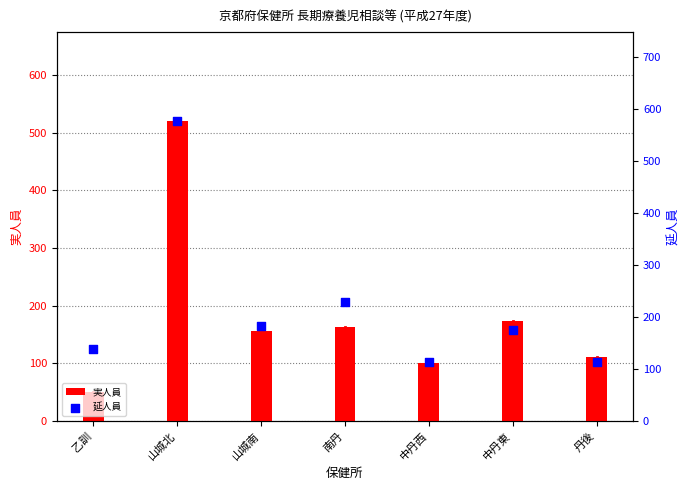

Which series has the largest Y range (max minus min)?

実人員